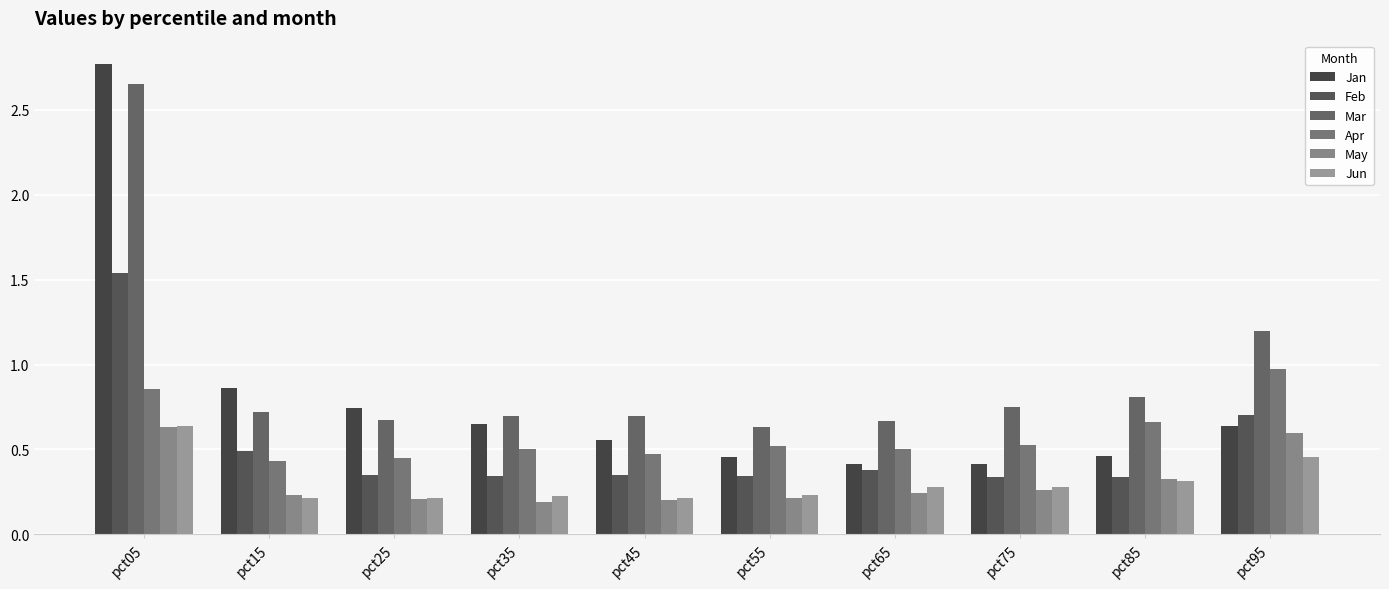

What value does the Jan series have at pct85?

0.5